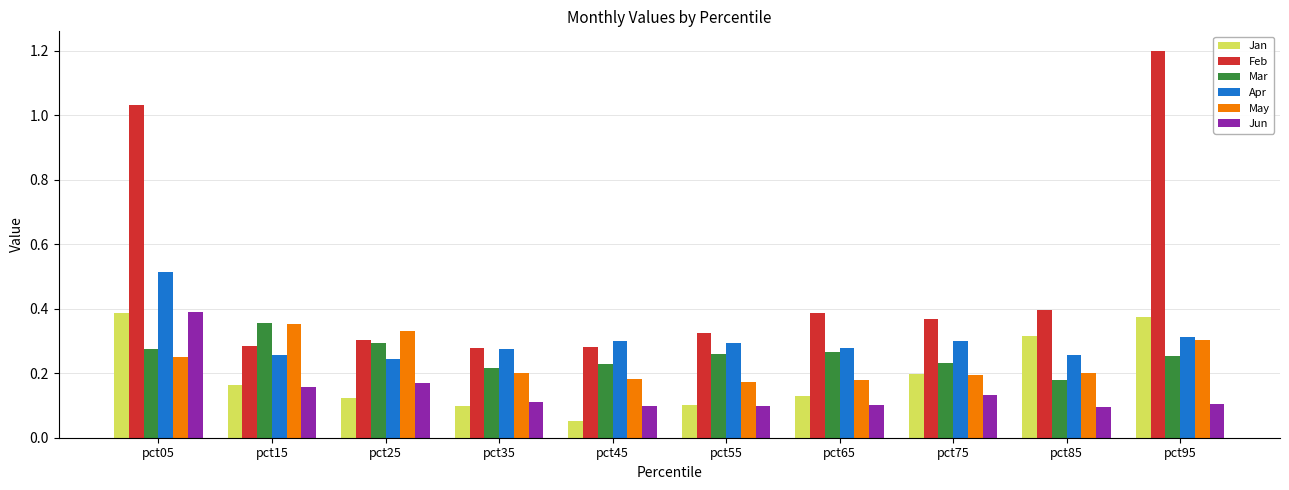

Which label corresponds to the largest value in the chart?

pct95